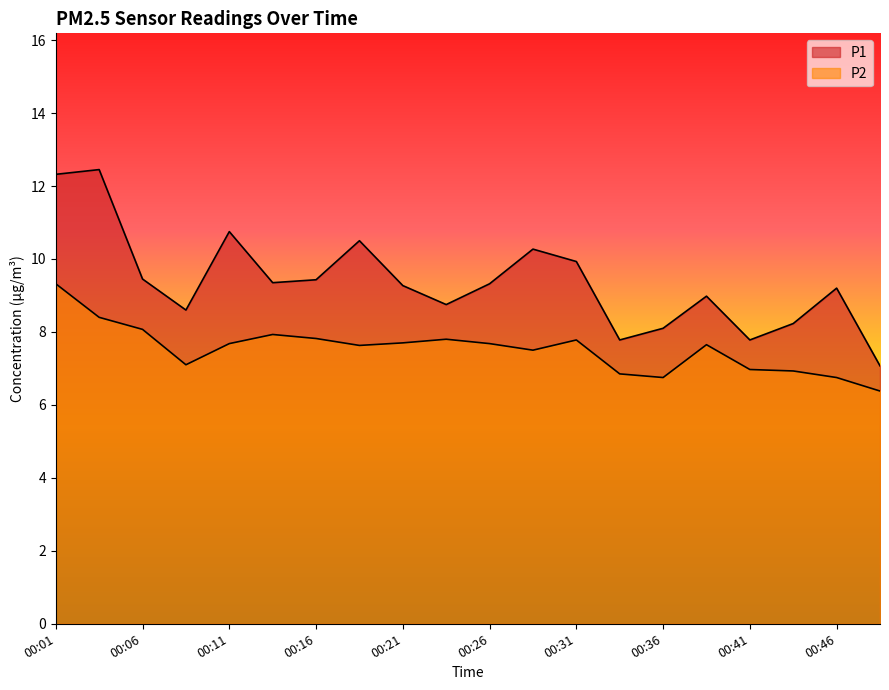

What is the value of the P1 point at the 4th from the left?

8.6